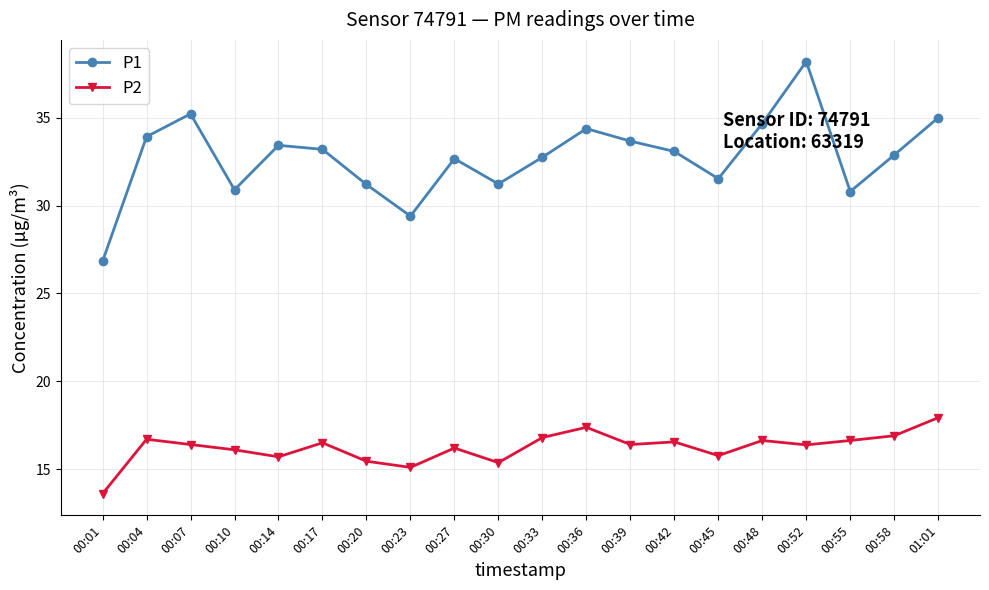

Which series has the largest range (max minus min)?

P1